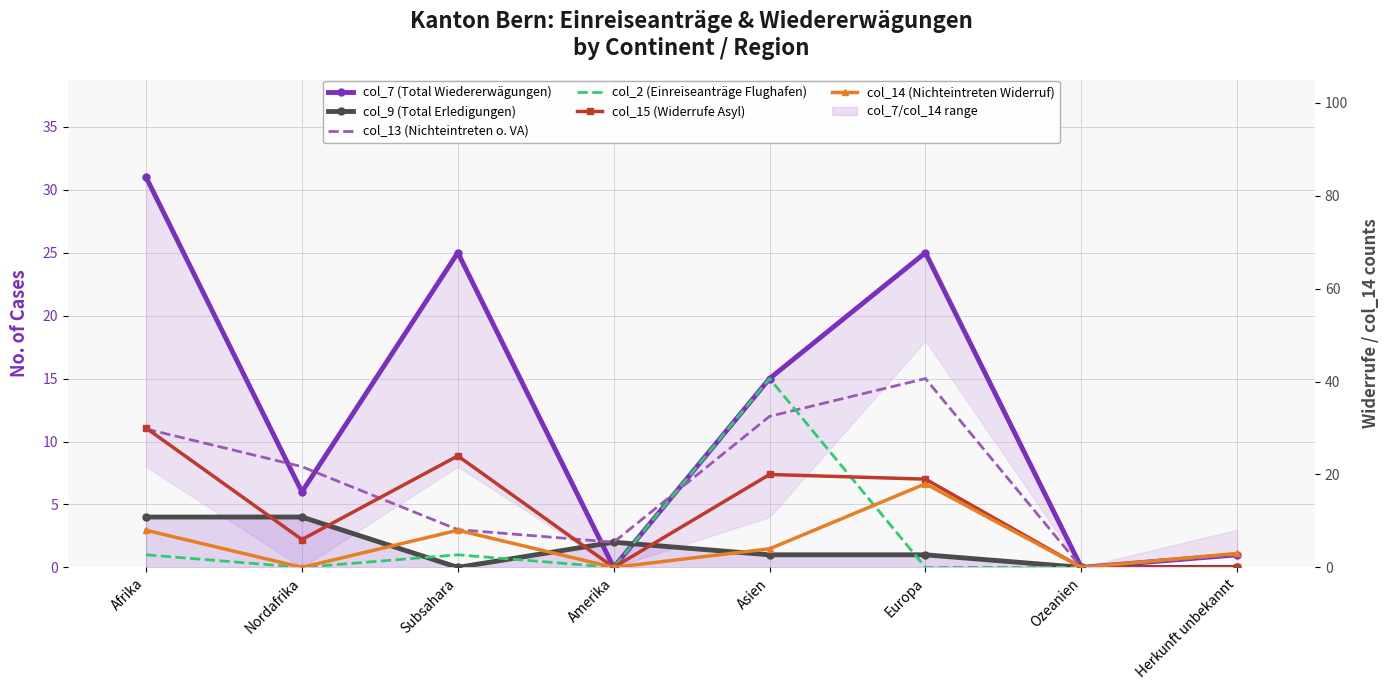

Is this an area chart (filled region under the line)?

No